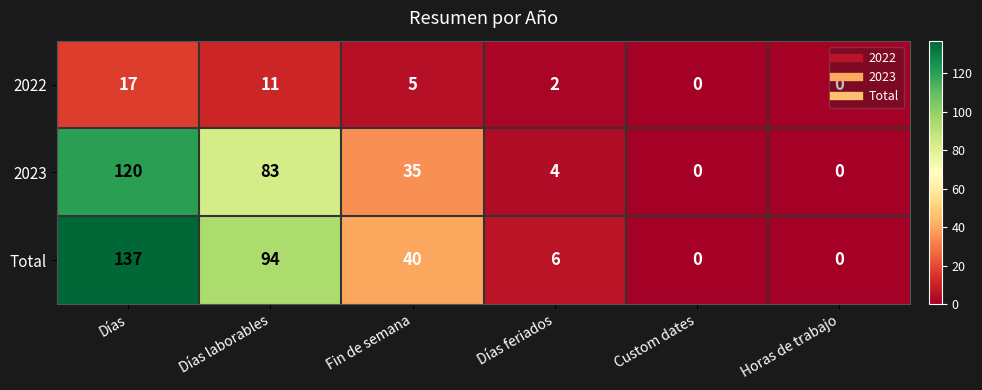

What is the greatest value displayed?

137